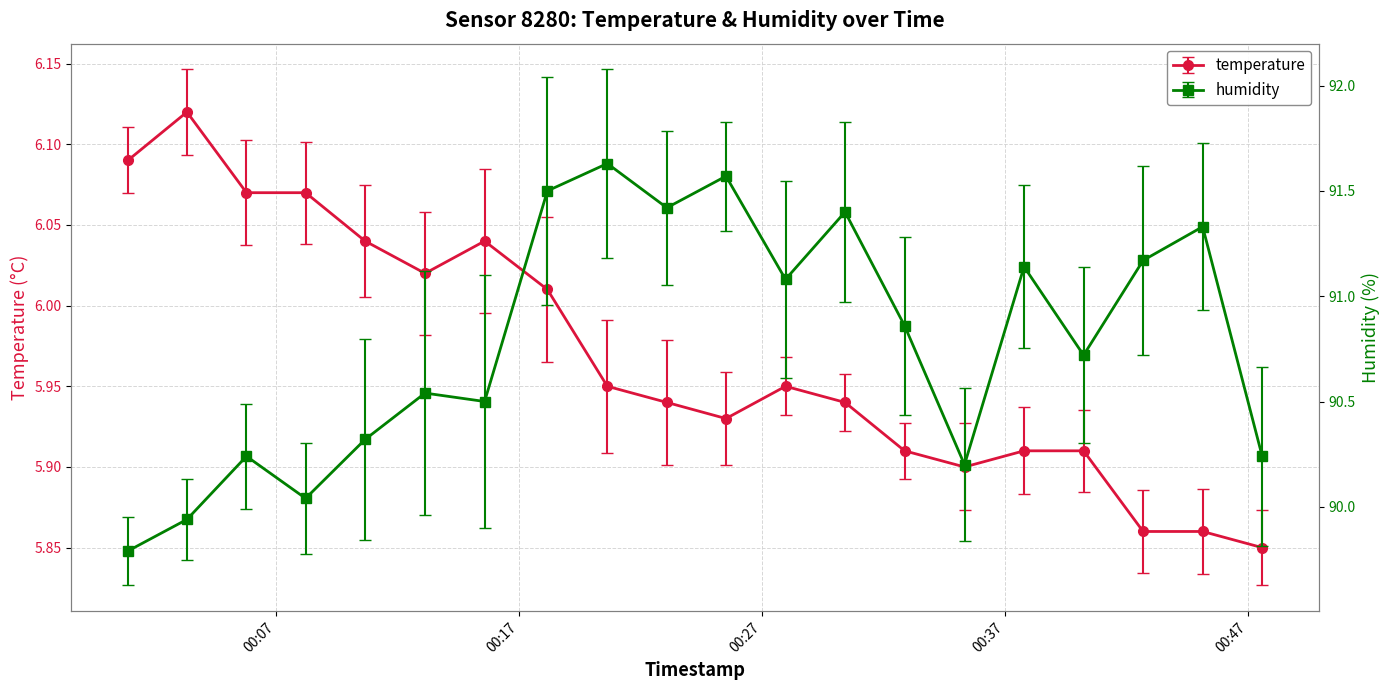

True or false: humidity and temperature cross at least once.

False